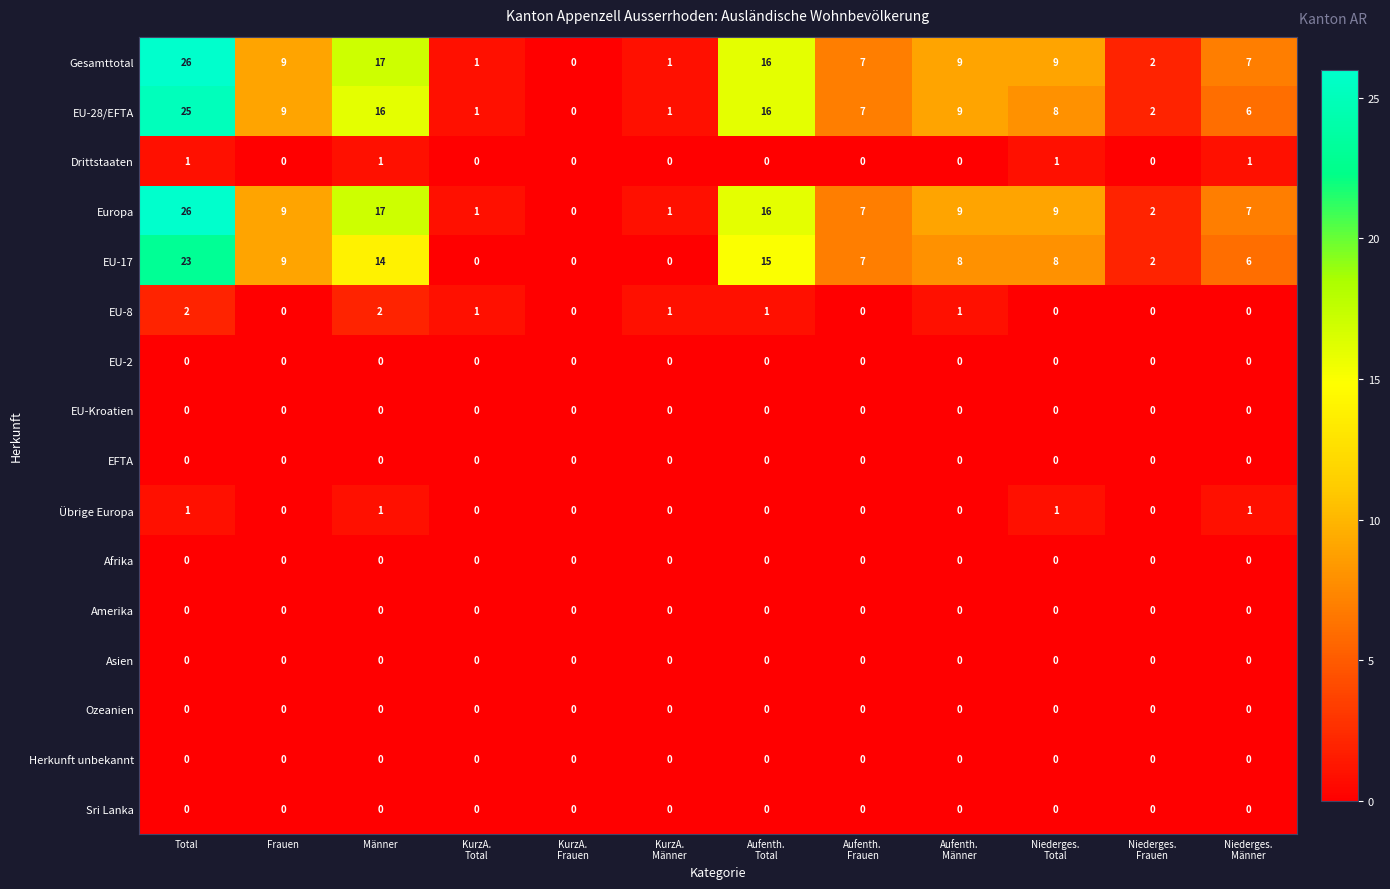

What is the maximum value shown in the chart?

26